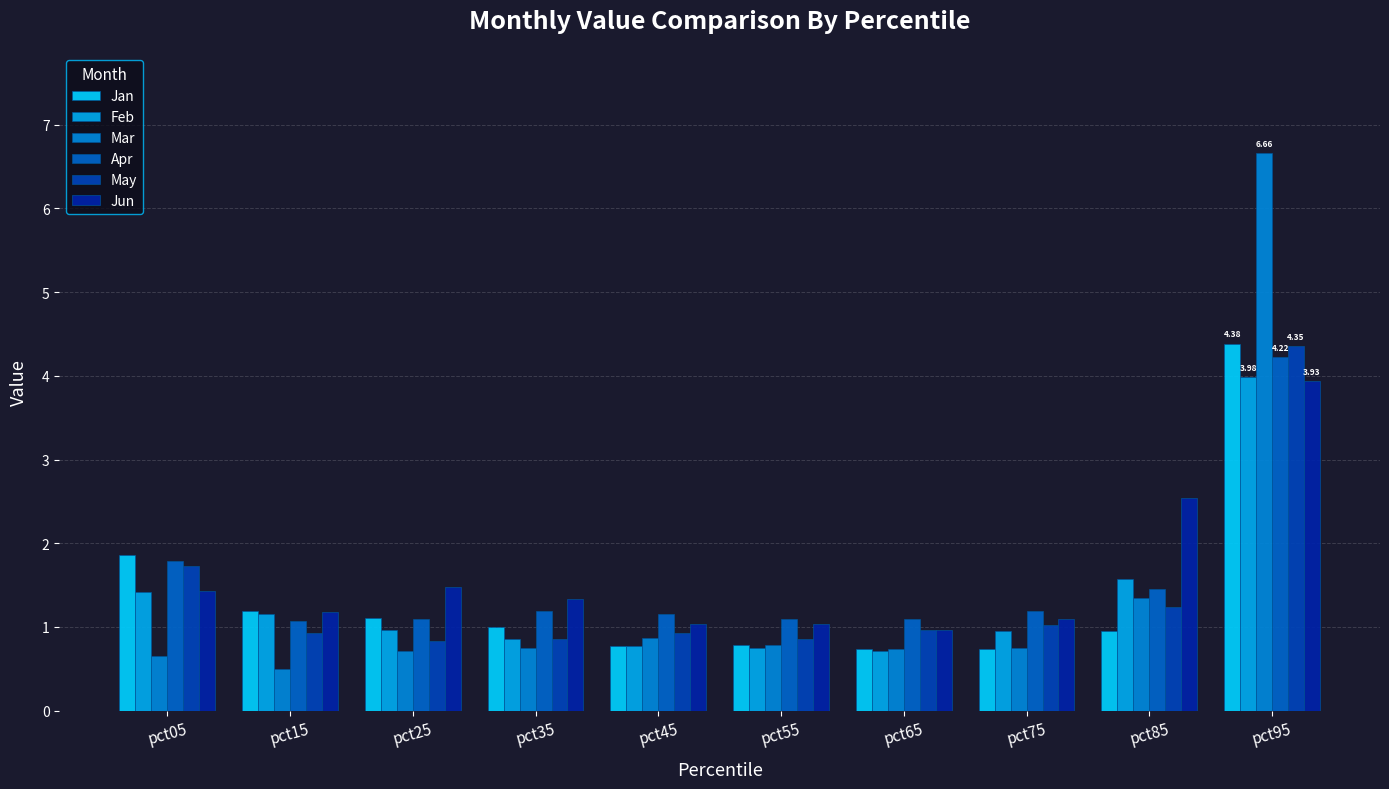

What is the difference between the highest and lowest values at pct85?

1.6